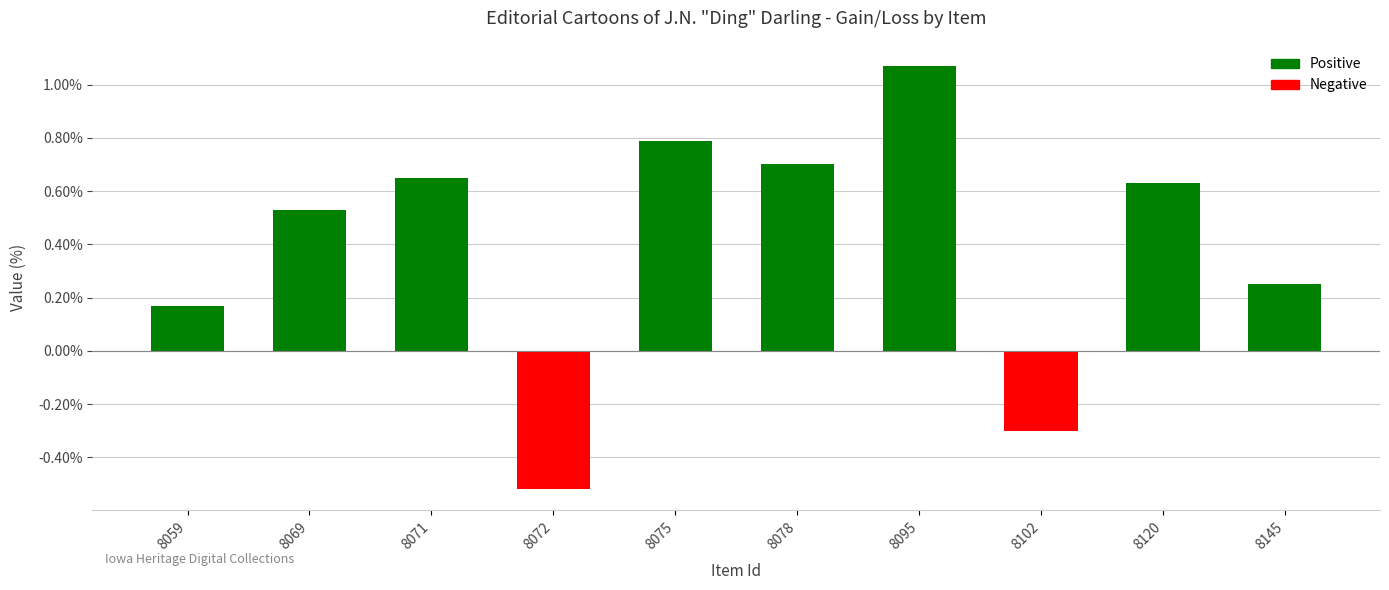

At which category does the chart reach its peak across all series?

8095